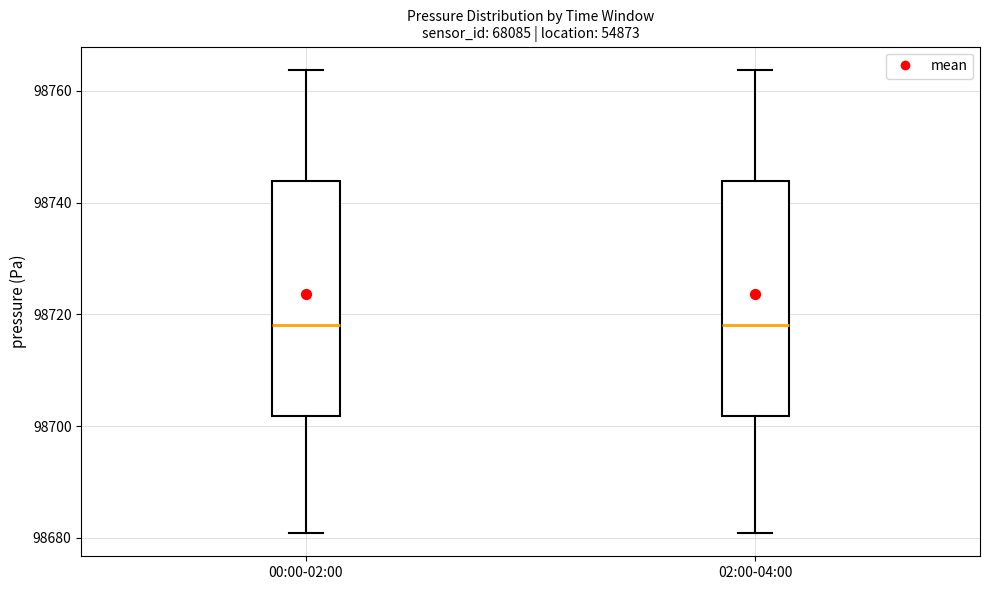

Where does the lower whisker of the box for 00:00-02:00 end on the y-axis? The values are not printed on the chart, so give them approximately, as read against the axis.

98680